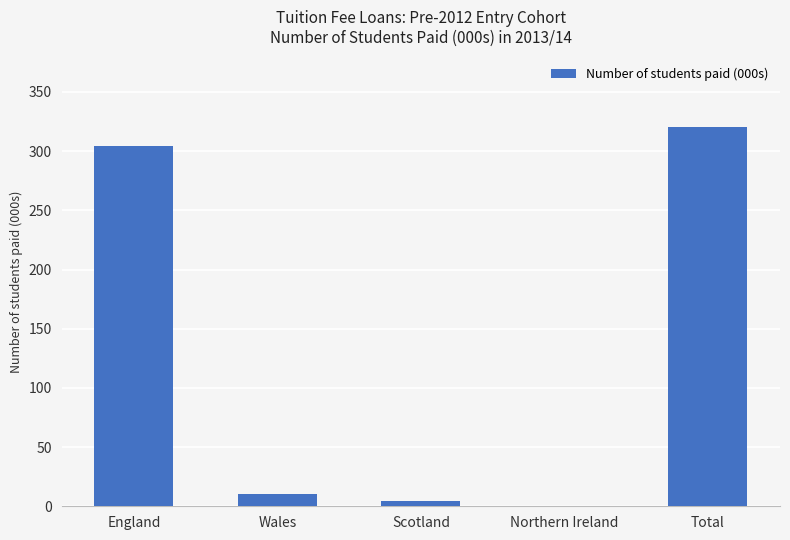

Reading left to right, transcribe all the data shown in this chart.

304.5	10.5	4.8	0.2	320.1